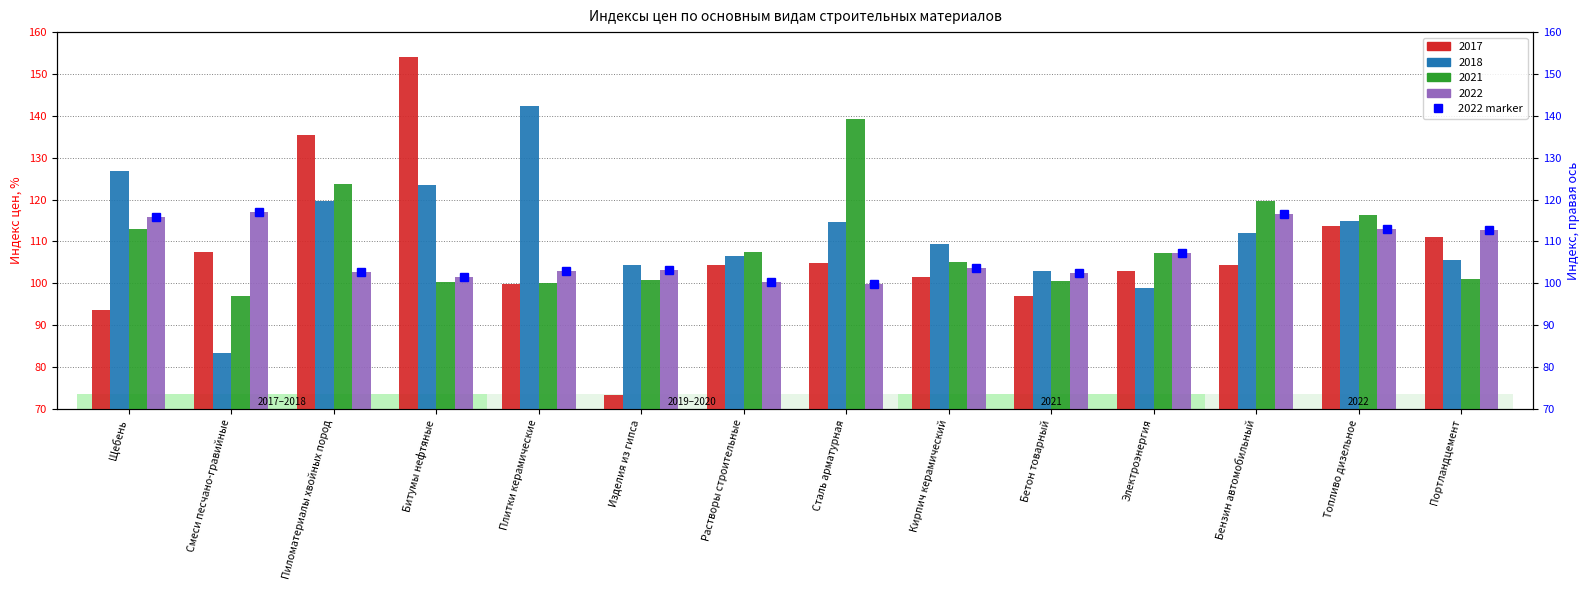

At which label is the value closest to 108?

Электроэнергия